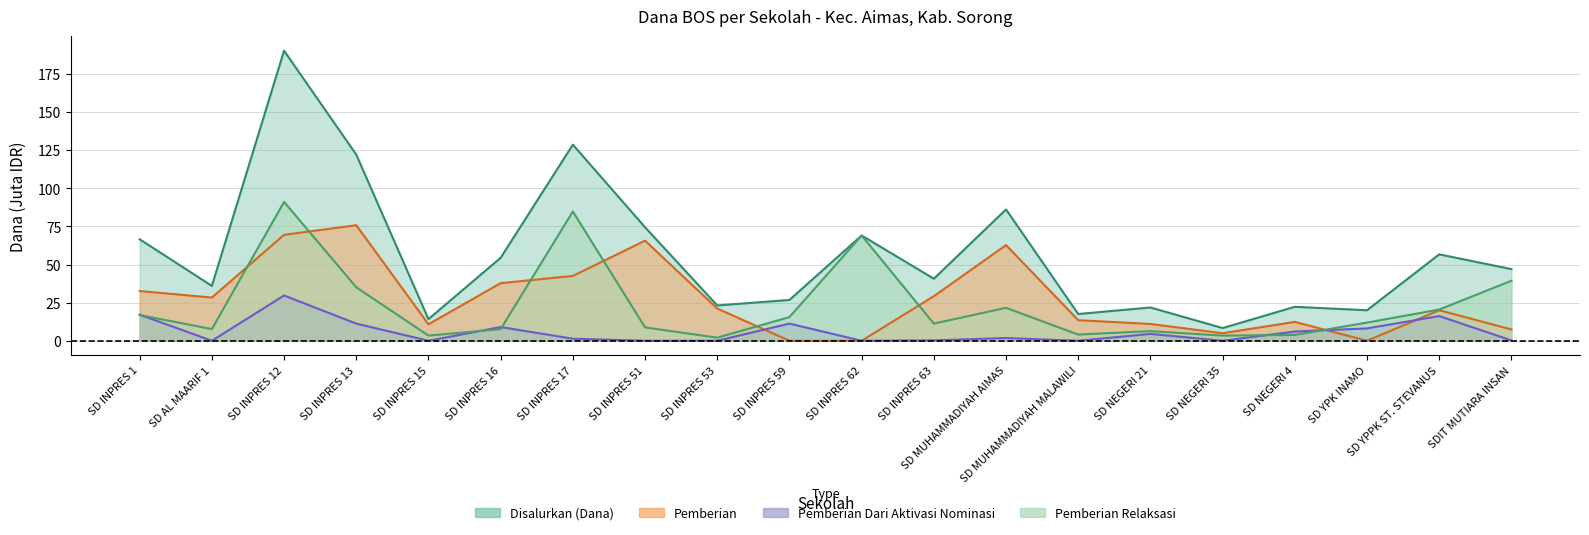

Which series has the largest range (max minus min)?

Disalurkan (Dana)